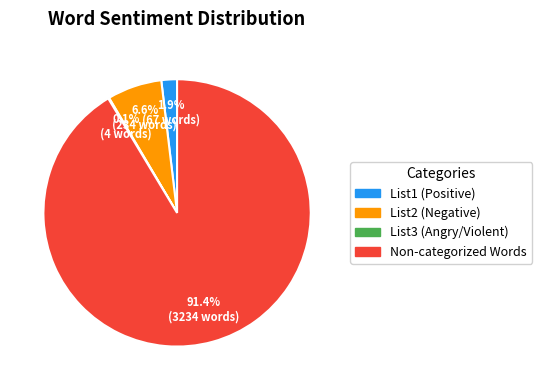

What is the majority slice?

Non-categorized Words